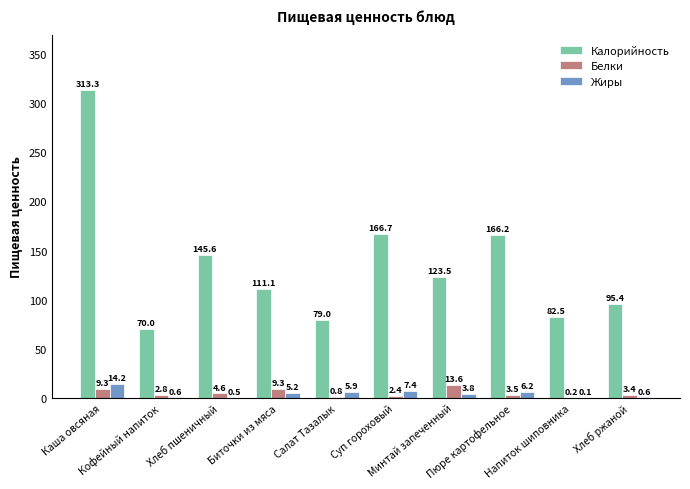

What is the highest value of the Жиры series?

14.2